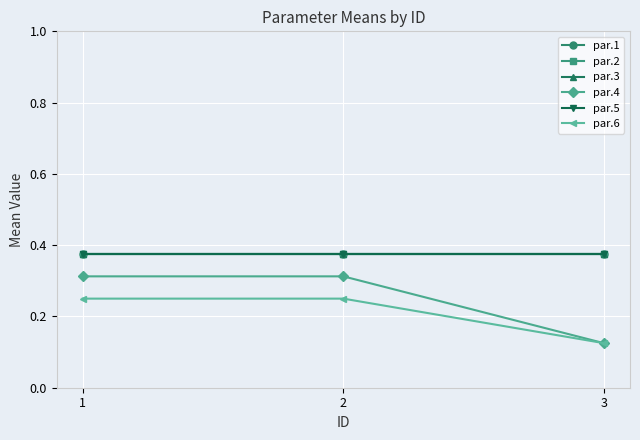

Rank the categories by par.5 value from highest to lowest.

1, 2, 3